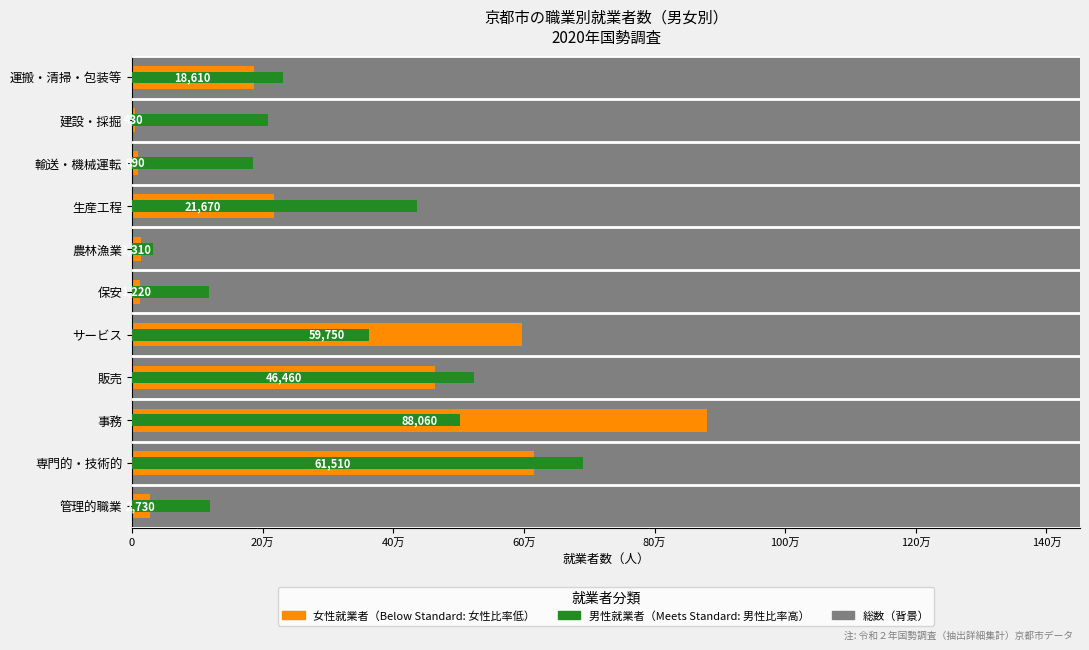

Between 販売 and 農林漁業, which is larger?

販売